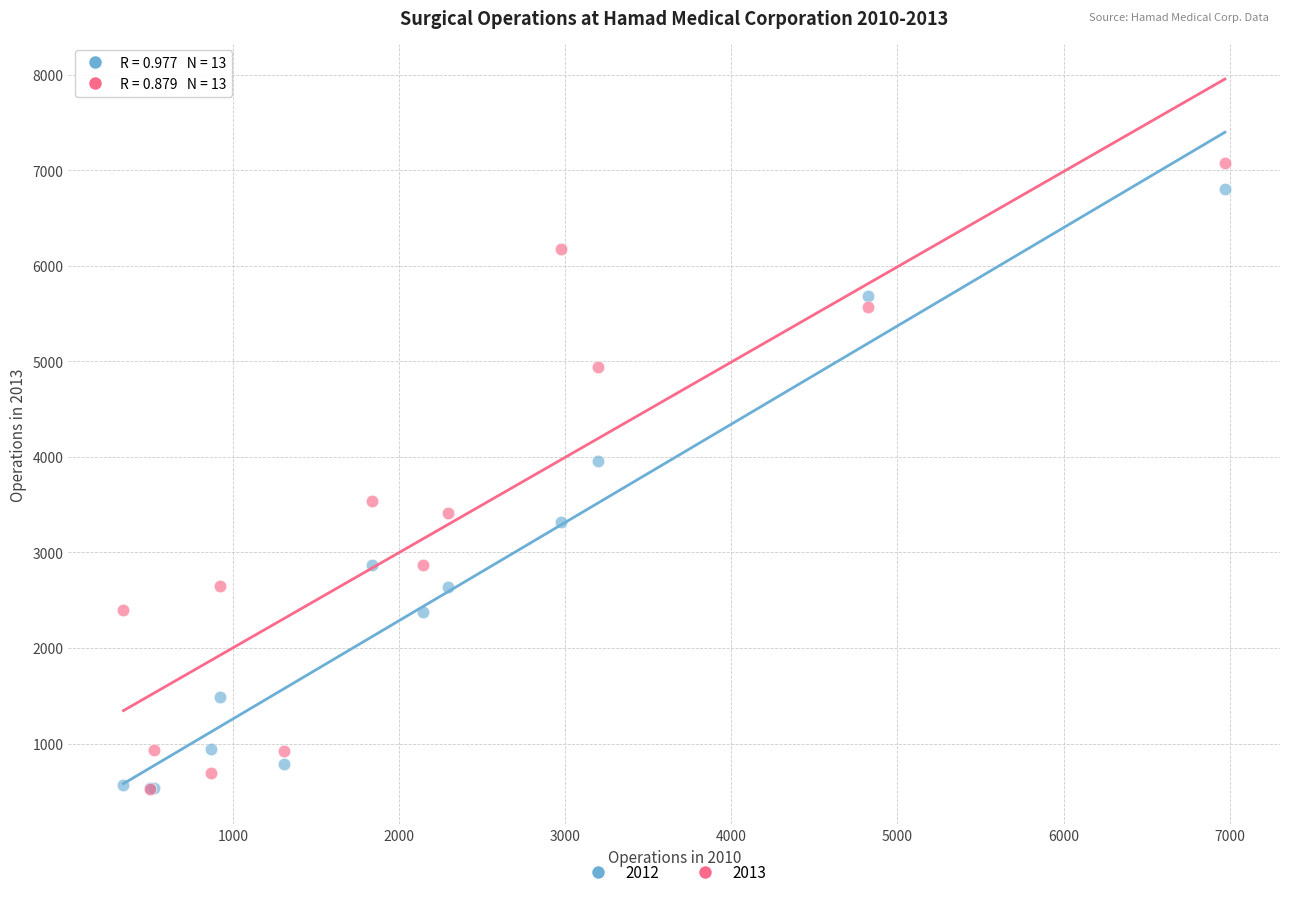

What are all the series names shown in the legend?

2012, 2013